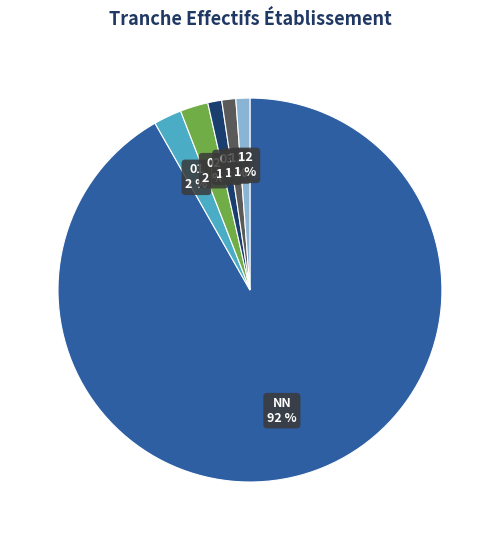

Is 02 the majority of the pie?

No